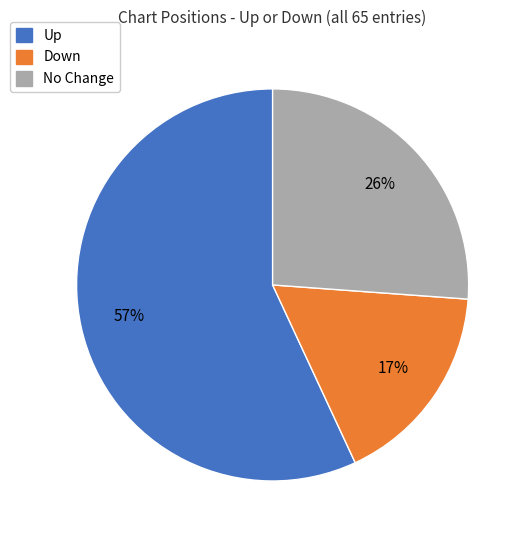

Does any single category account for the majority?

Yes